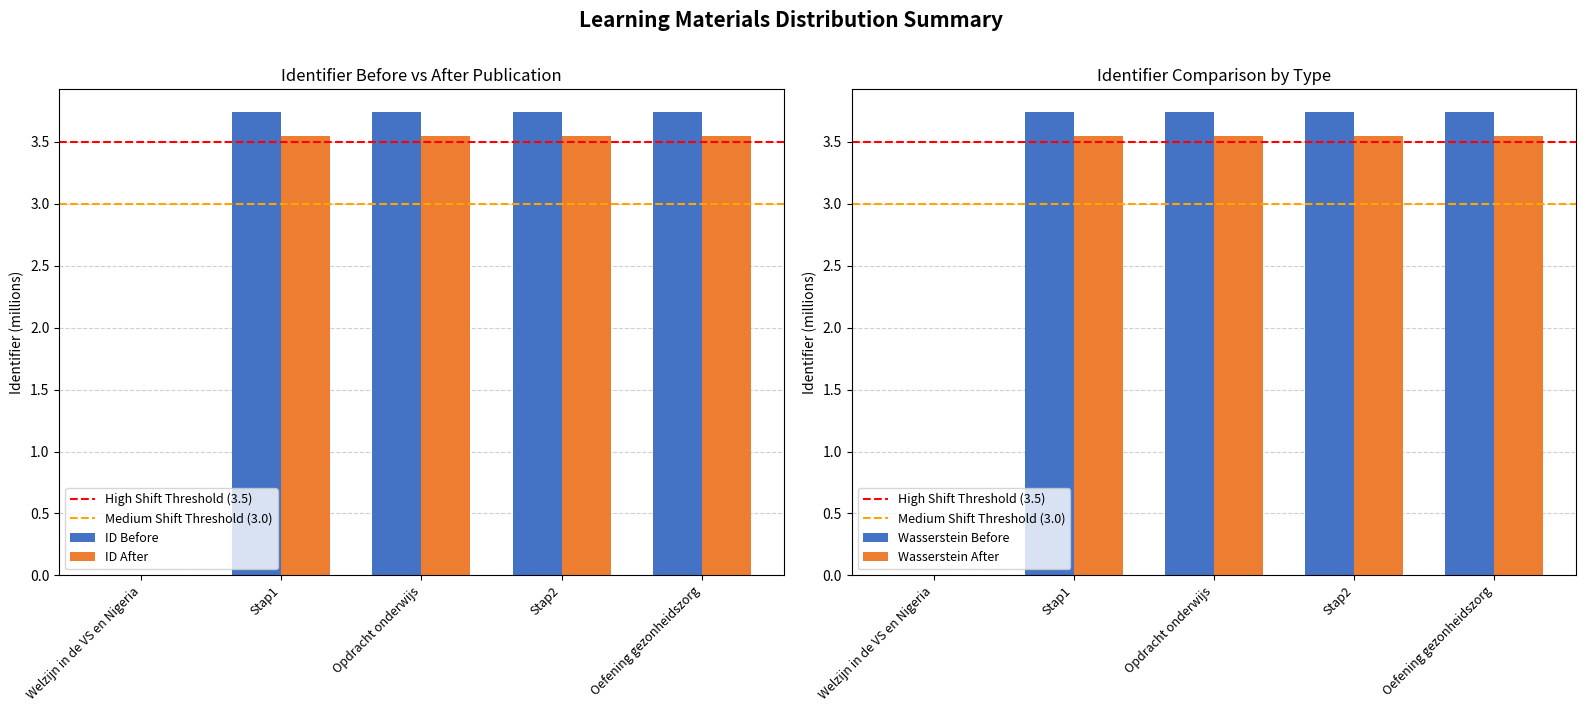

Are the bars horizontal?

No